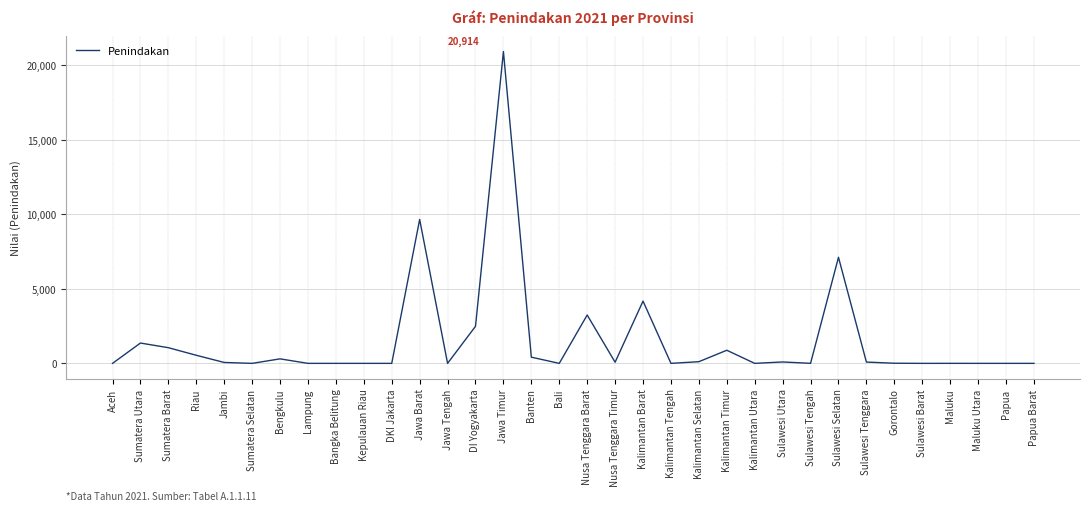

What is the greatest value displayed?

20914